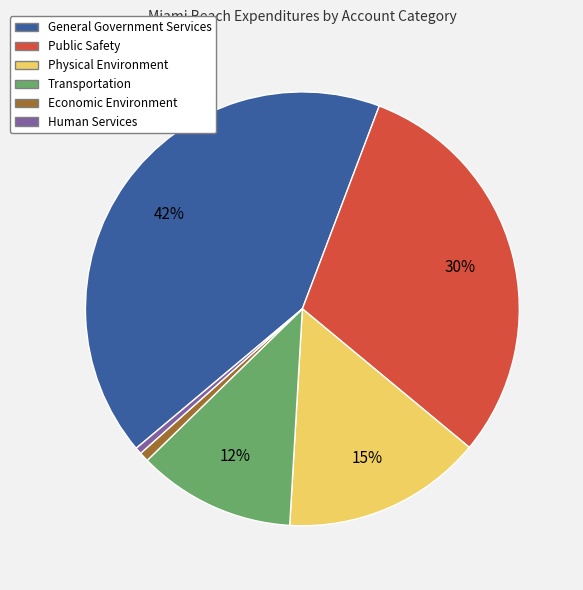

Does any single category account for the majority?

No